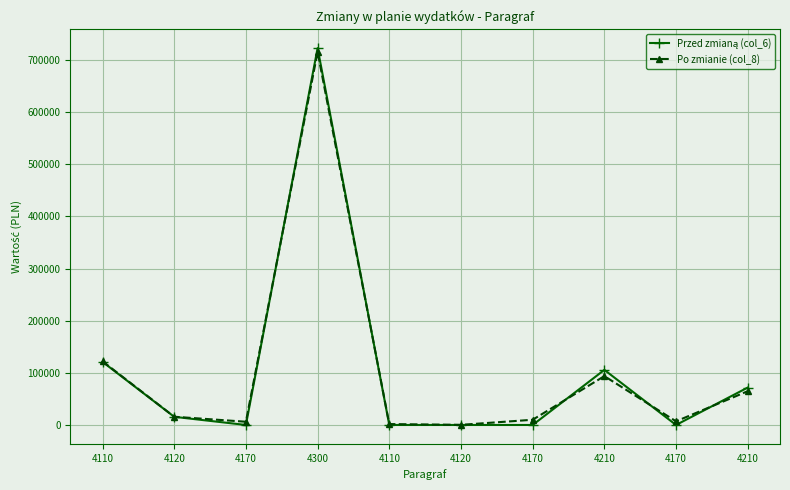

The Po zmianie (col_8) series shows 93736 at 4210. True or false?

True